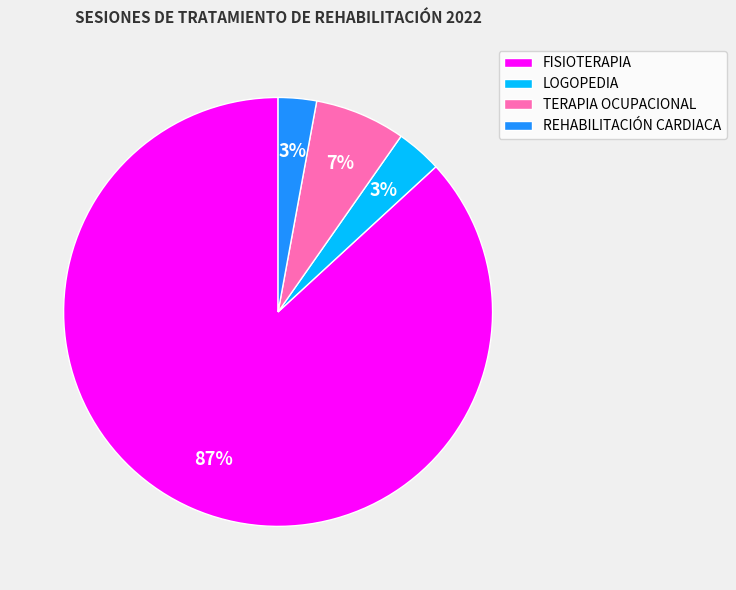

Combined, do FISIOTERAPIA and LOGOPEDIA account for over 50%?

Yes